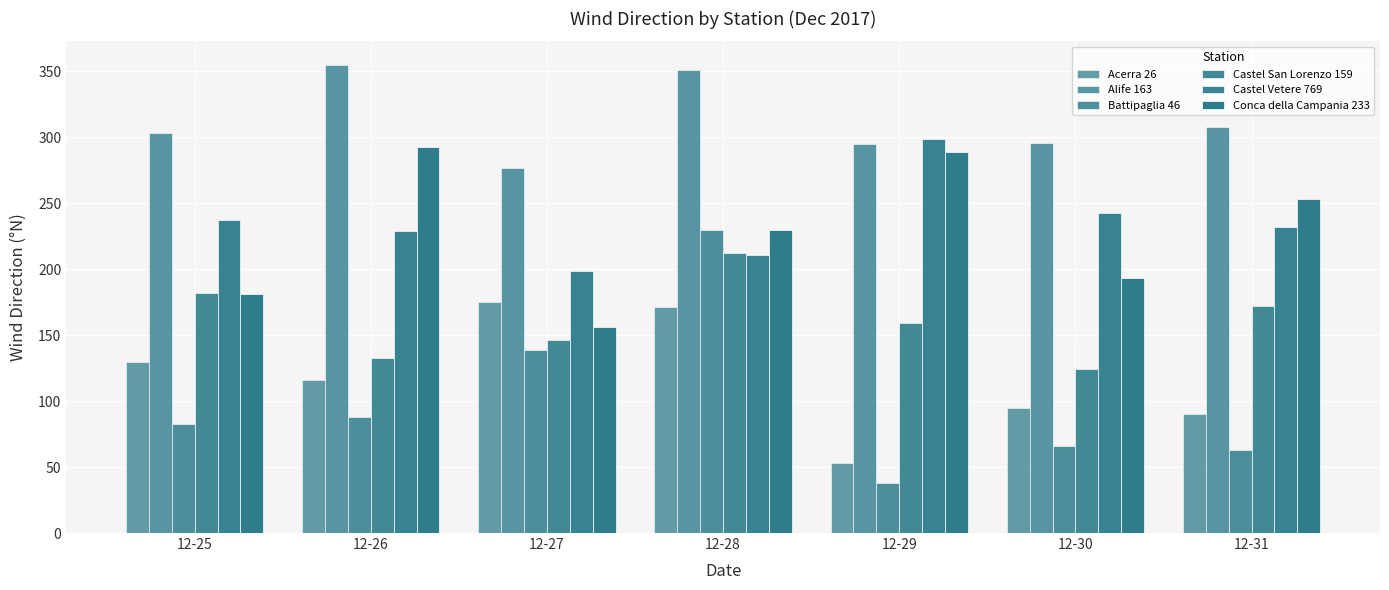

Which series has the largest range (max minus min)?

Battipaglia 46